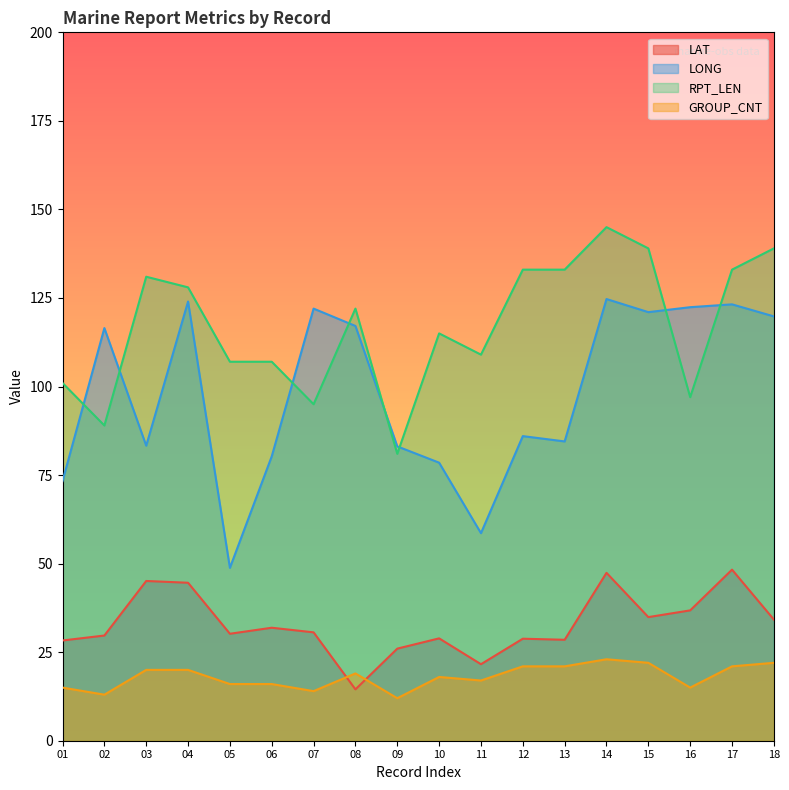

The LAT series shows 38.3 at 09. True or false?

False